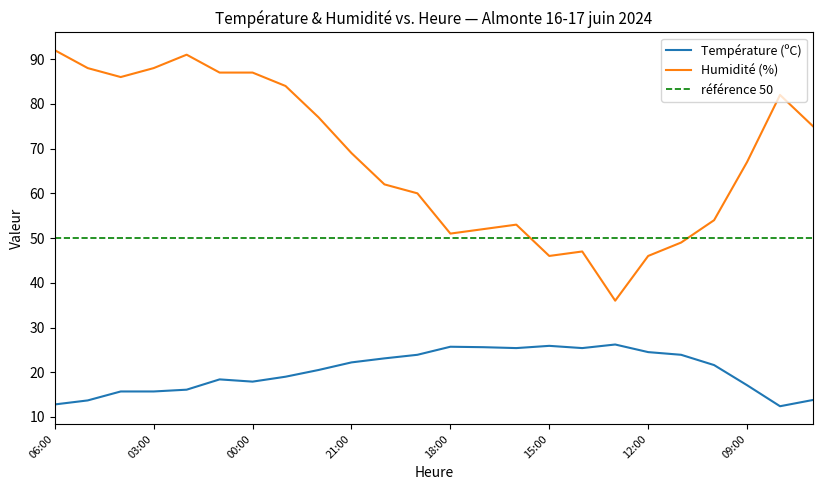

True or false: Humidité (%) and Température (ºC) cross at least once.

False